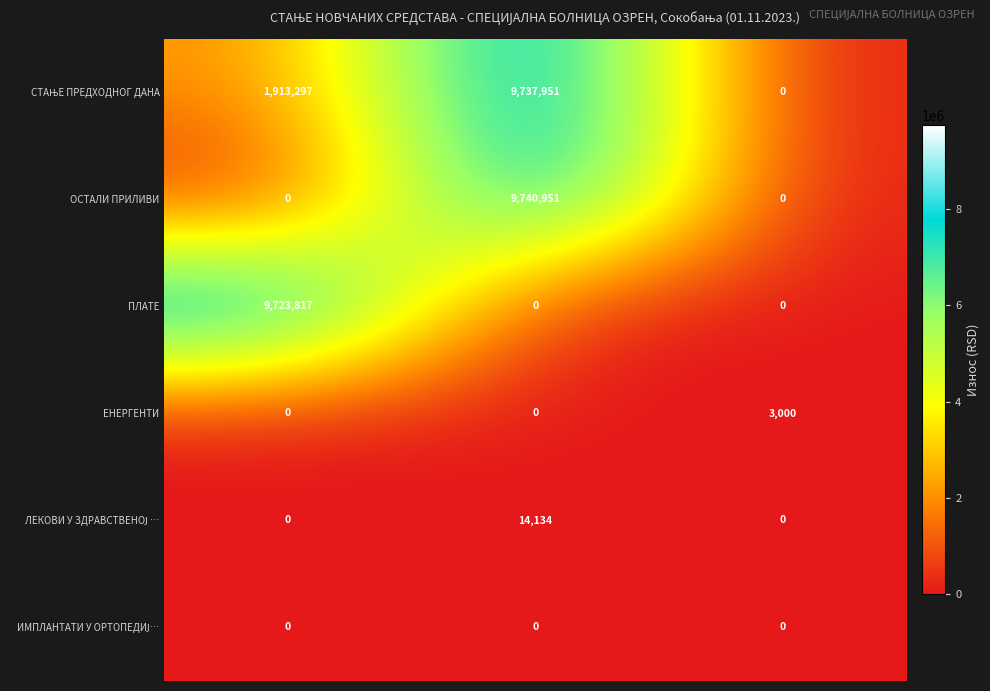

How many ОСТАЛИ ПРИЛИВИ values are between 0 and 9740951?

3